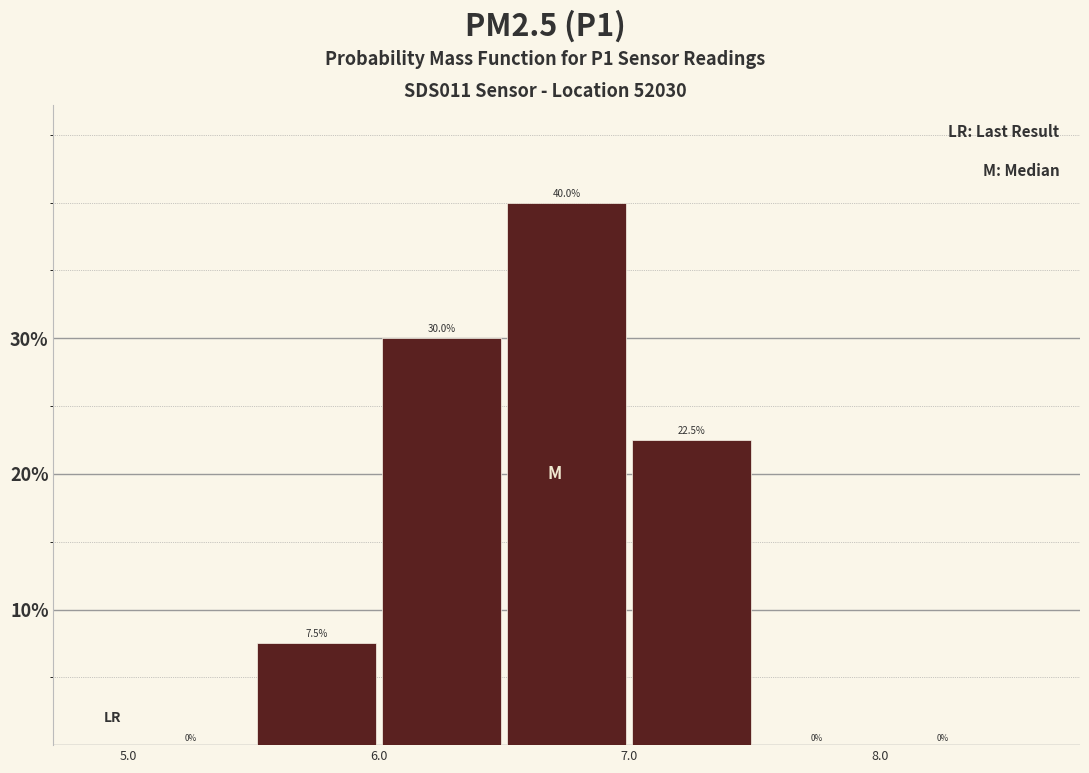

What is the height of the bar covering 5.5 to 6.0 on the x-axis?

7.5